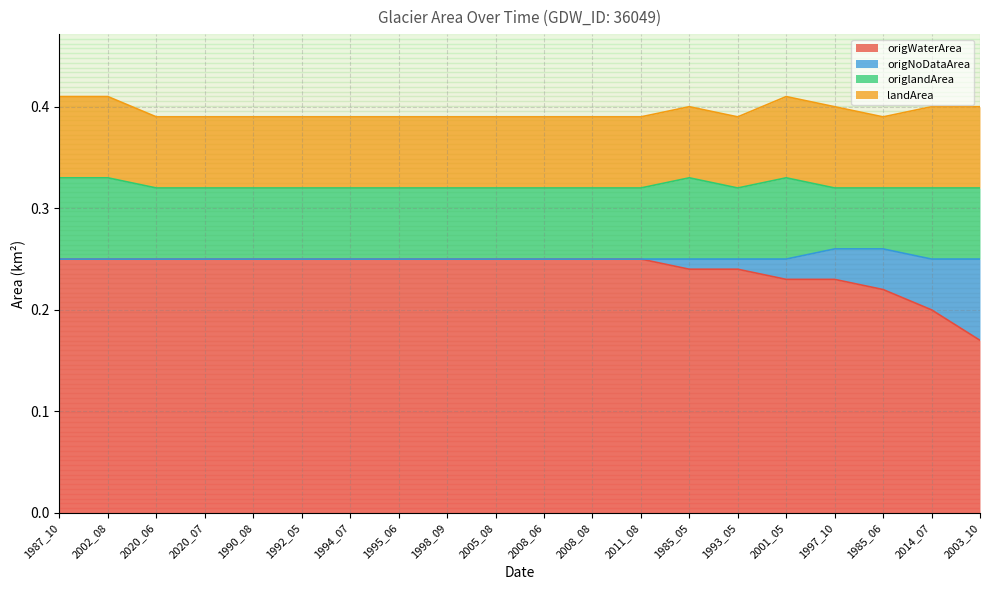

The value of origWaterArea at 2020_06 is 0.4. True or false?

False